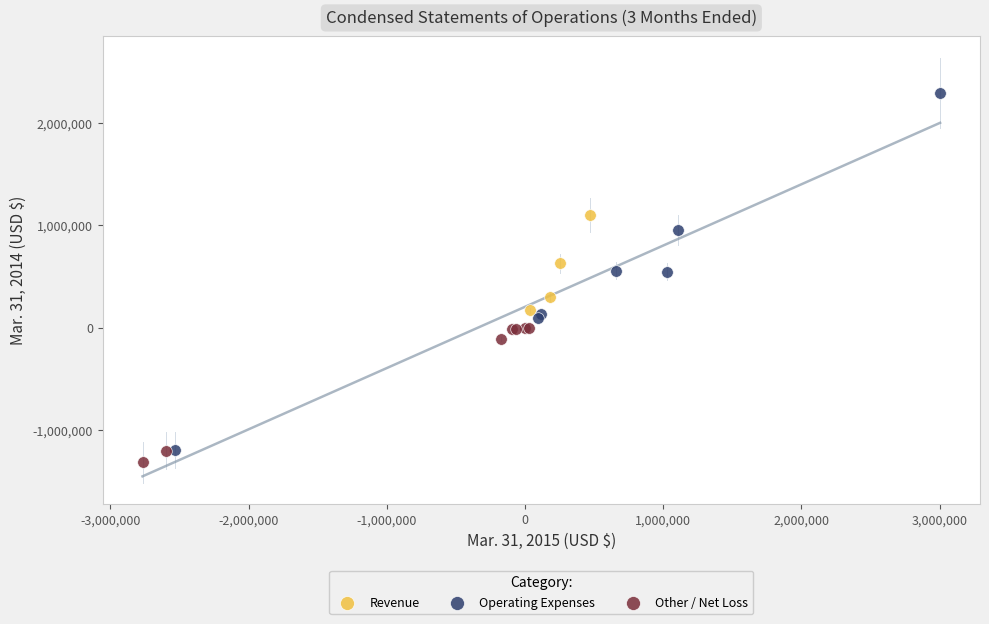

Which series has the widest spread of Y values?

Operating Expenses